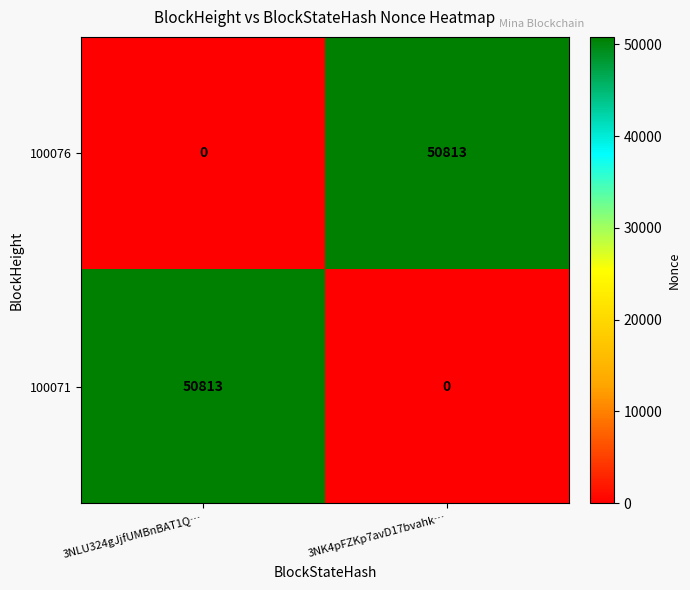

How many series are shown in this chart?

2